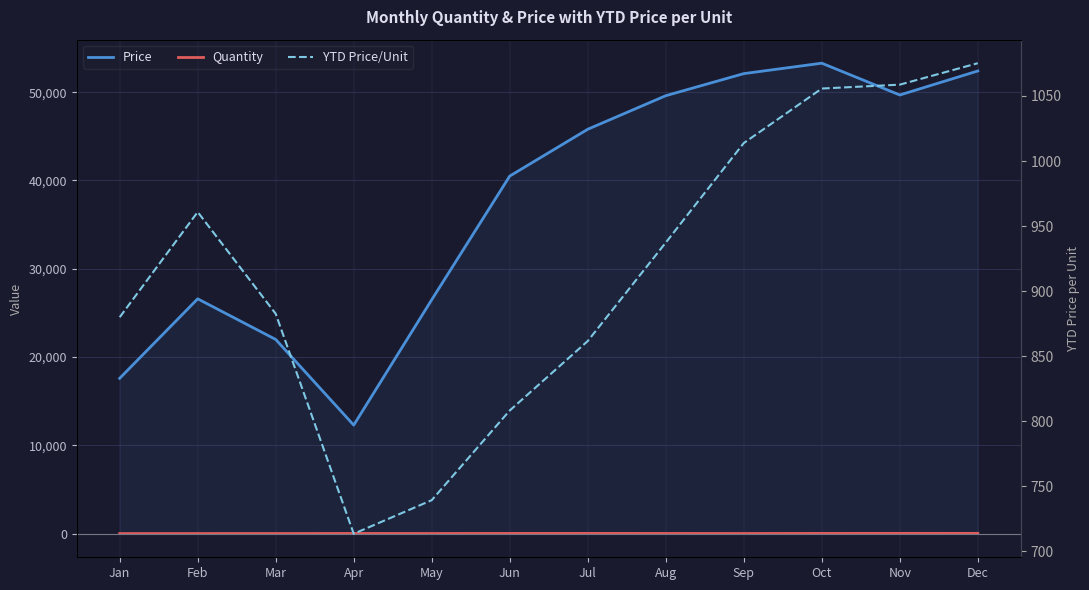

How many values in the Quantity series exceed 35?

5